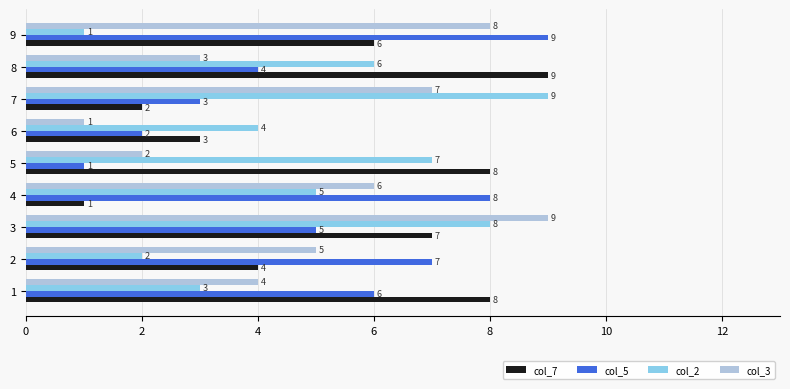

The value of col_5 at 8 is 6. True or false?

False